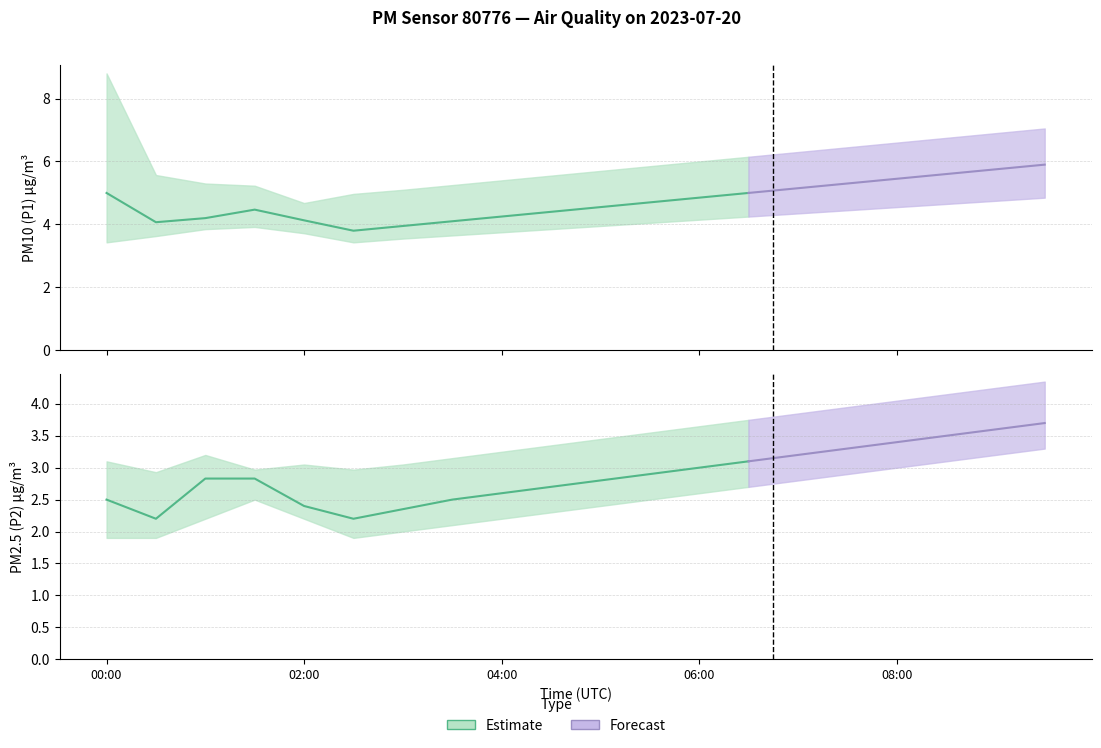

What is the sum of all P2_upper values?

70.0